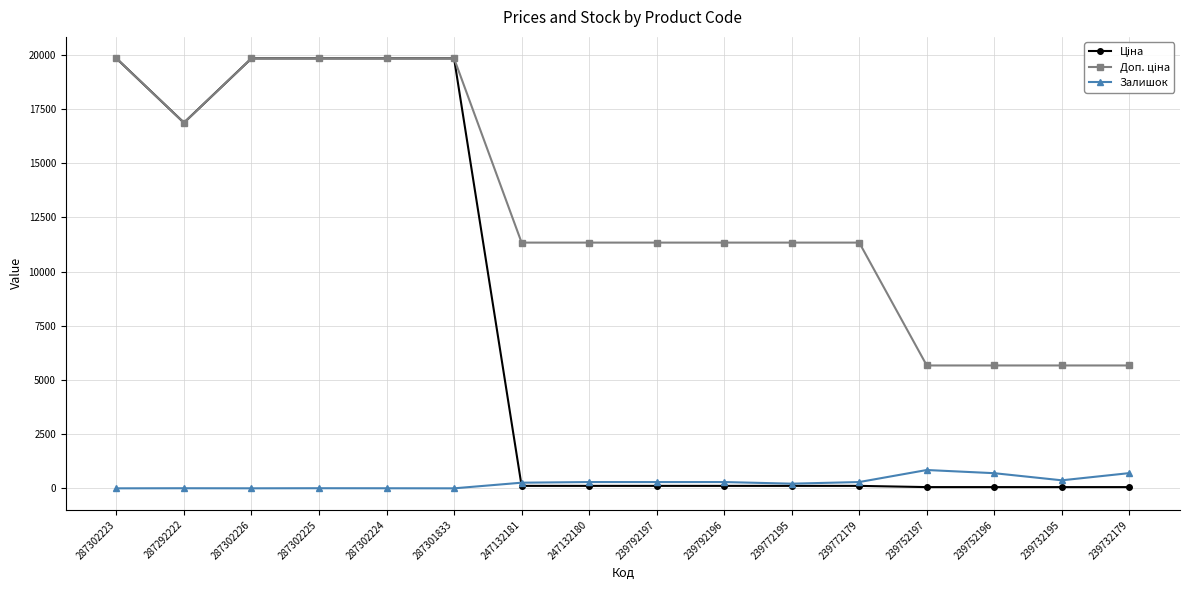

The value of Залишок at 287302223 is 0.0. True or false?

True